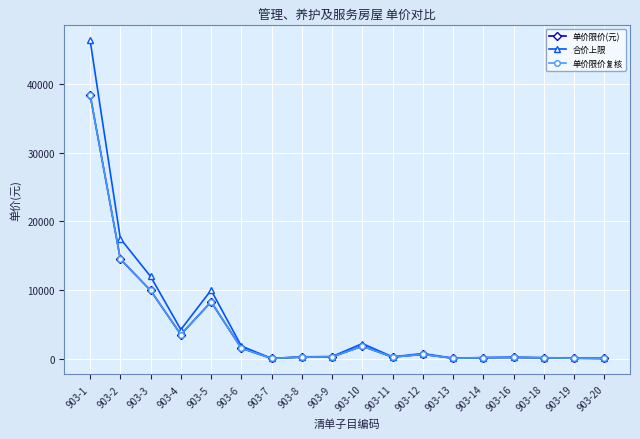

Reading right to left, what are all the values shown in this chart?

单价限价(元): 10.6	46.0	107.0	155.0	120.5	45.3	609.4	209.8	1811.2	243.2	204.5	19.2	1510.4	8270.3	3496.0	9922.7	14494.3	38449.1
合价上限: 12.8	55.5	129.0	187.0	145.3	54.6	735.0	253.1	2184.6	293.3	246.7	23.1	1821.8	9975.0	4216.7	11968.0	17482.0	46374.5
单价限价复核: 10.6	46.0	107.0	155.0	120.5	45.3	609.4	209.8	1811.2	243.2	204.5	19.2	1510.4	8270.3	3496.0	9922.7	14494.3	38449.1